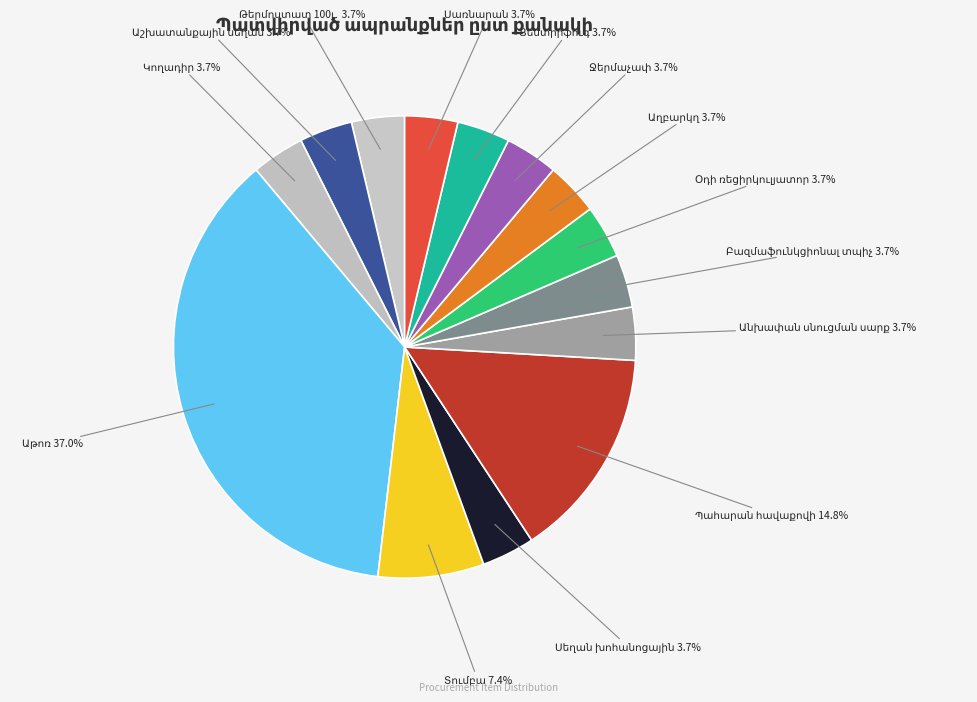

Is there any slice that represents more than half of the pie?

No